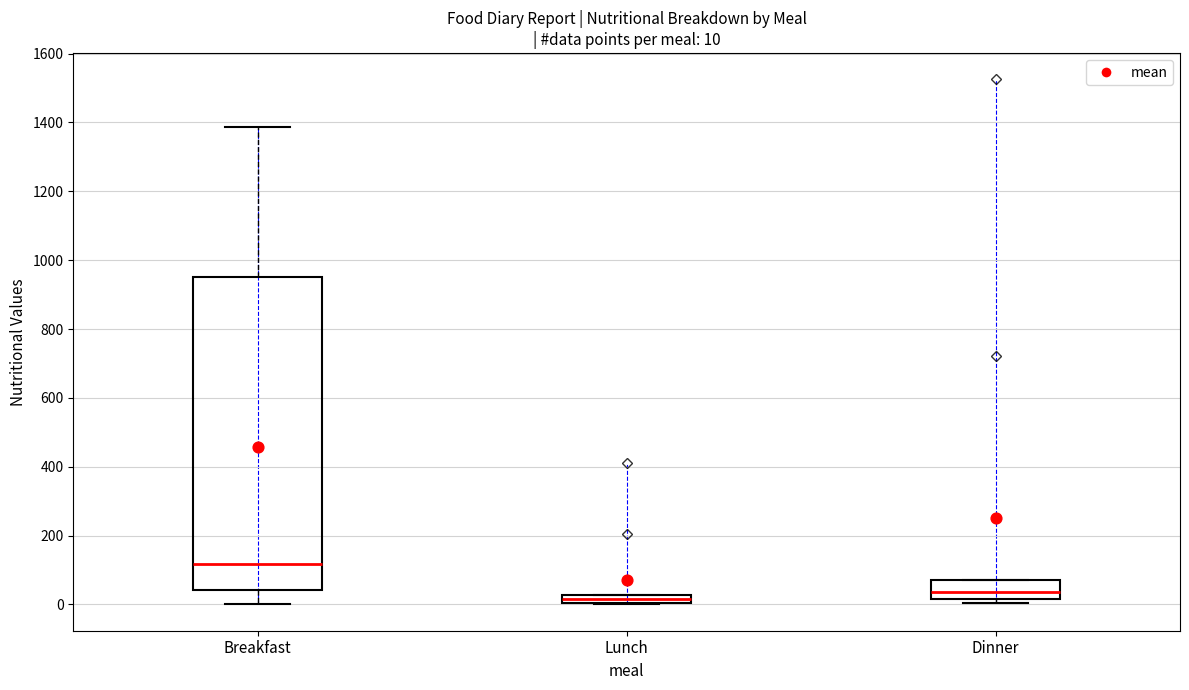

Which box's median line is the lowest?

Lunch